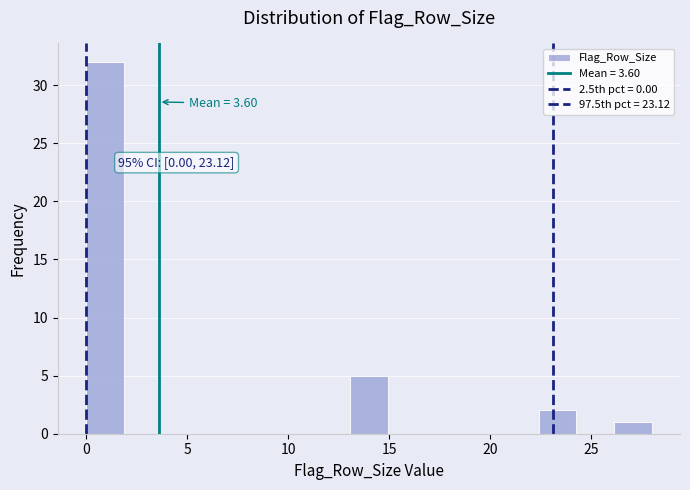

Read against the x-axis, roughly where is the centre of the tallest bar?

1.0